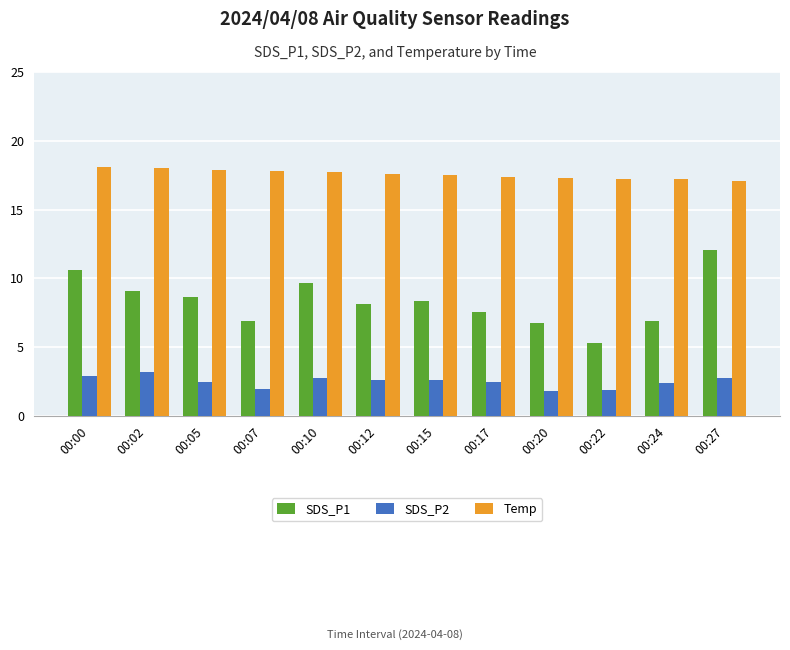

What is the average value of the SDS_P2 series?

2.5